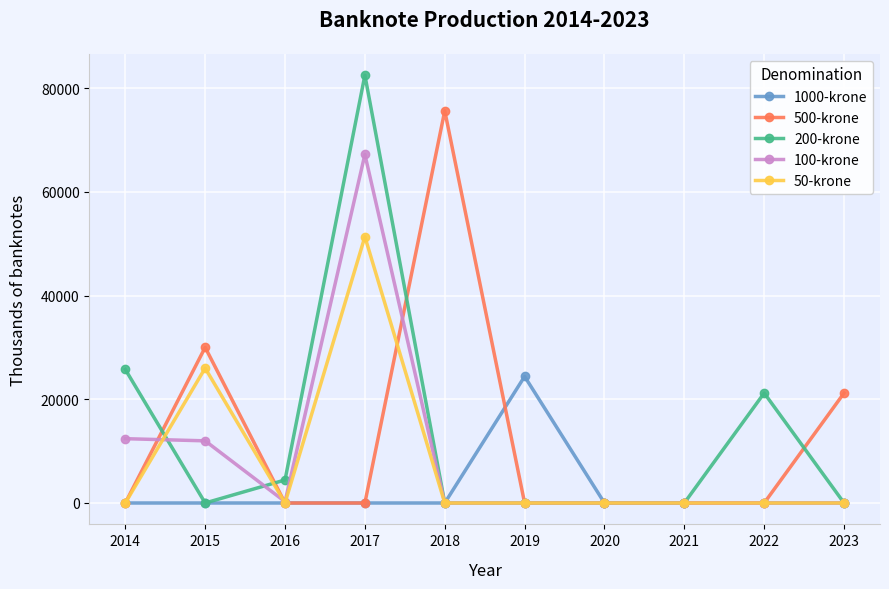

Between 2018 and 2021, which series saw the biggest shift?

500-krone